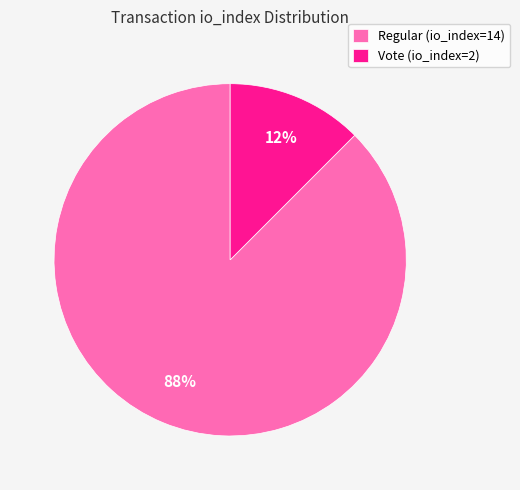

Is it true that Regular (io_index=14) is 88% of the pie?

True